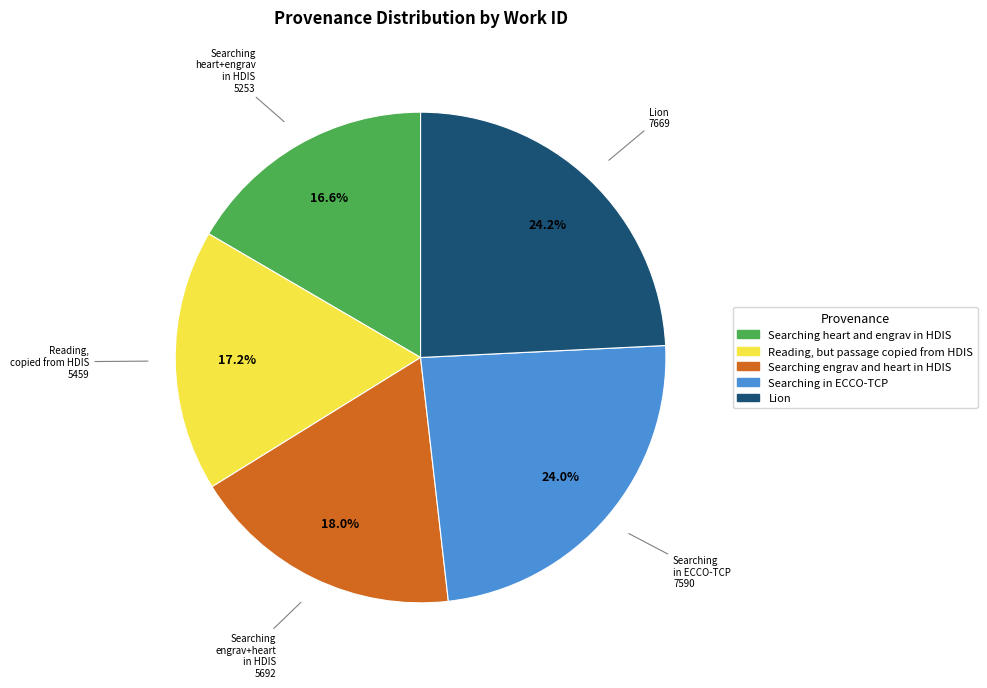

To the nearest percent, what is the average slice percentage?

20%